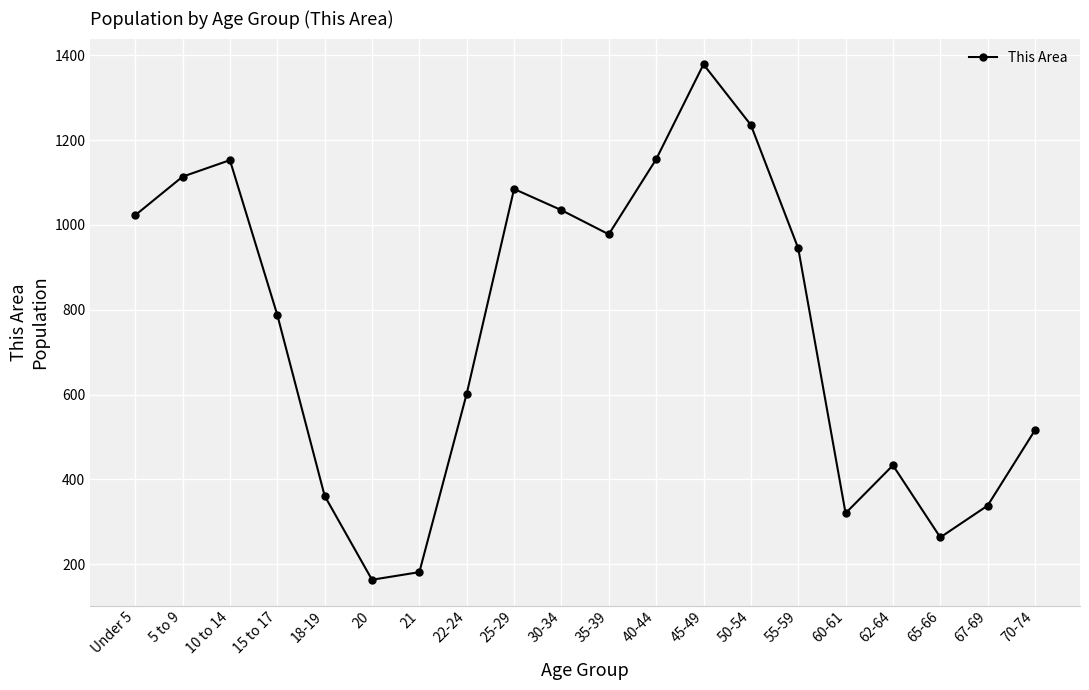

What is the label of the 20th point from the right?

Under 5